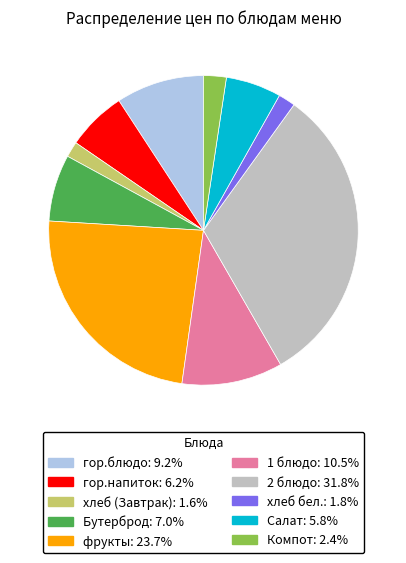

What is the largest slice in the pie chart?

2 блюдо